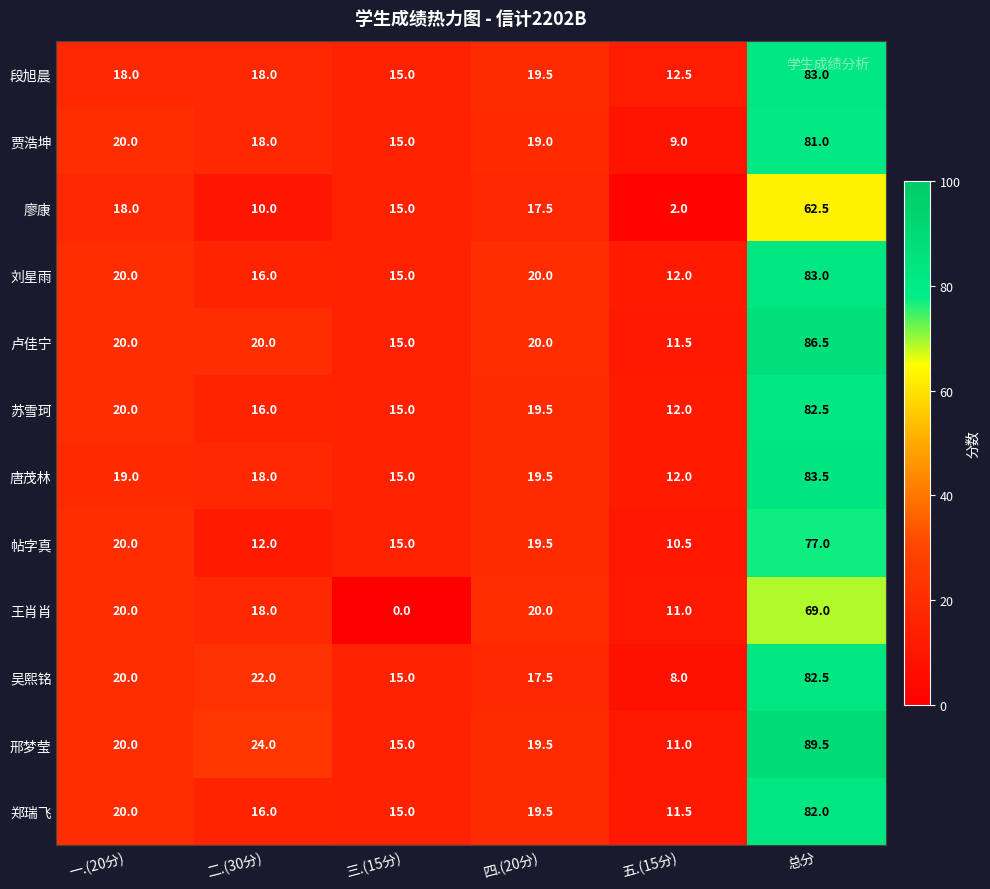

What is the spread (max minus min) of values at 二.(30分)?

14.0